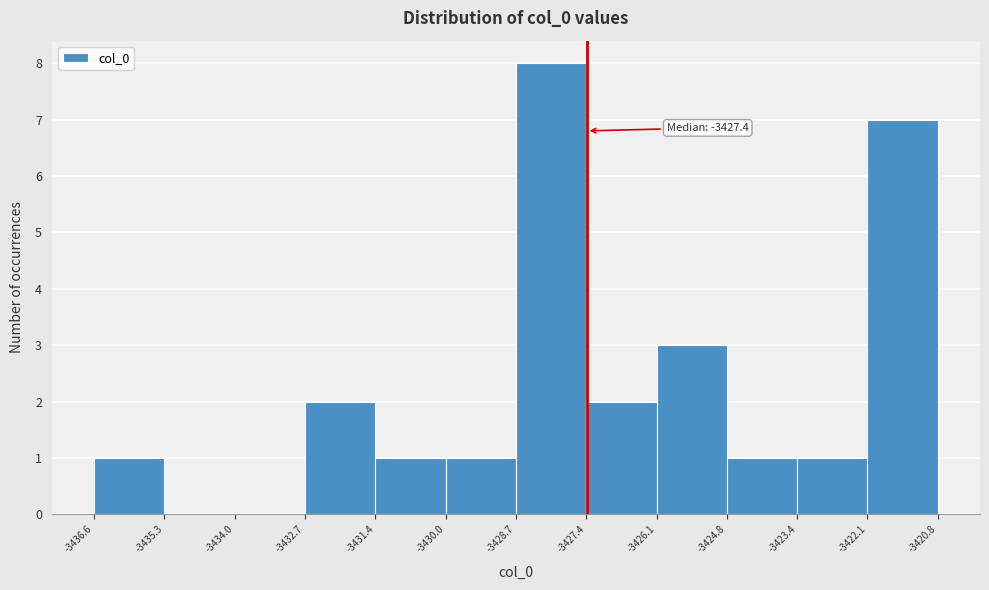

Which range on the x-axis has the tallest bar?

-3428.7 to -3427.4